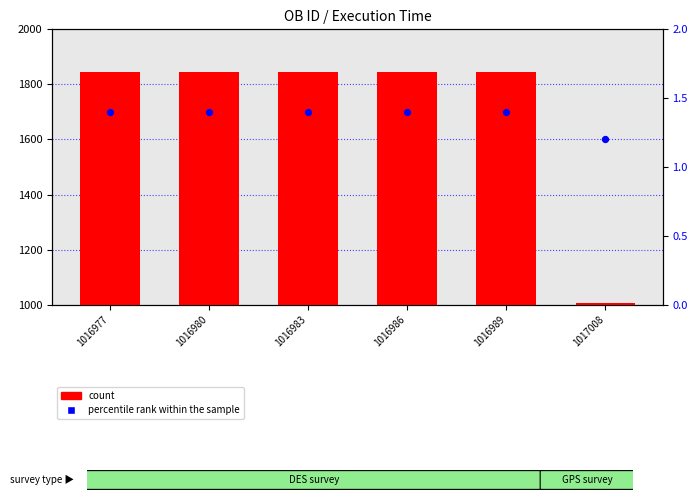

Which series has the largest Y range (max minus min)?

count